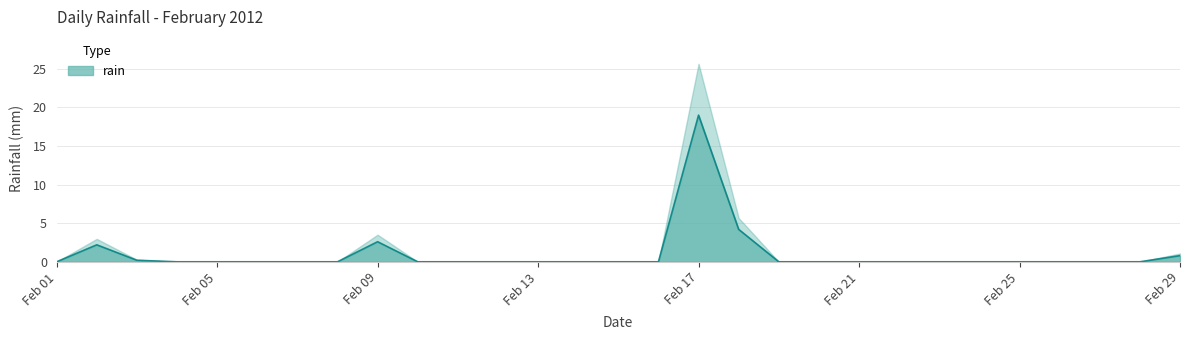

Which has a higher value, 2012-02-04 or 2012-02-03?

2012-02-03